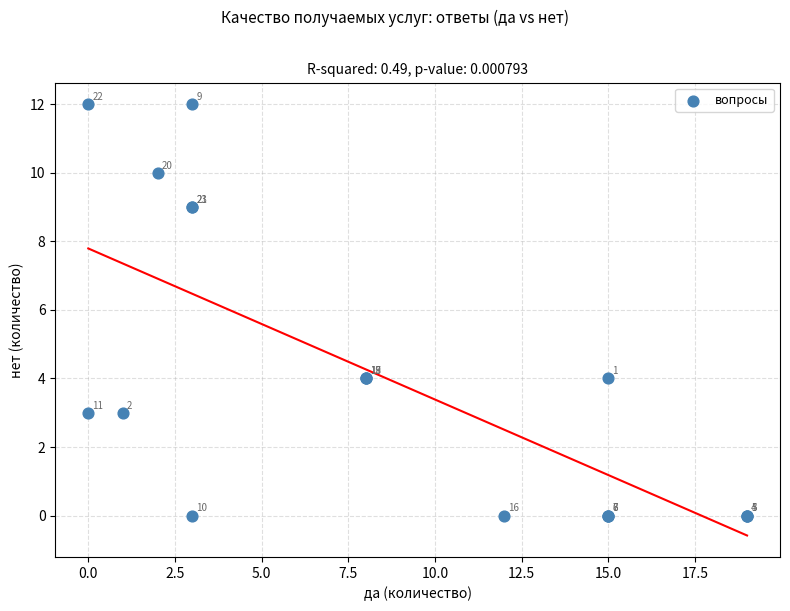

What Y value in the scatter plot is closest to 6?

4